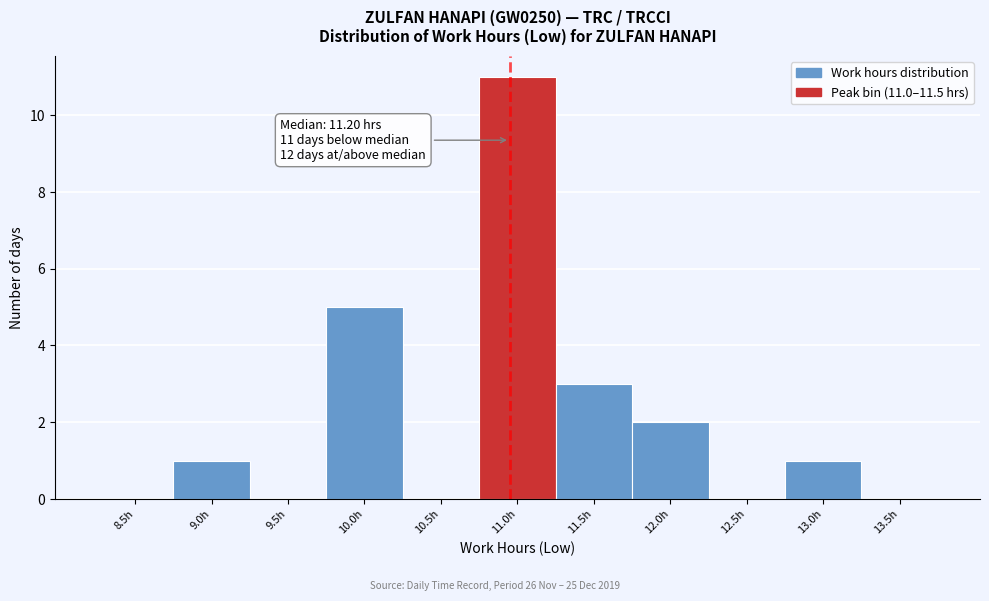

Reading right to left, what are all the values shown in this chart?

13.5h=0	13.0h=1	12.5h=0	12.0h=2	11.5h=3	11.0h=11	10.5h=0	10.0h=5	9.5h=0	9.0h=1	8.5h=0